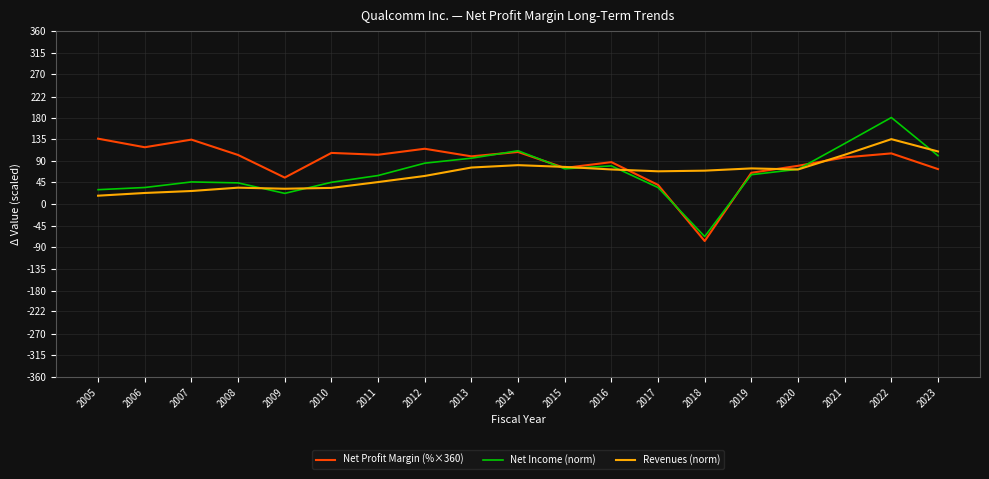

The Net Profit Margin (%×360) series shows 38.7 at 2020. True or false?

False